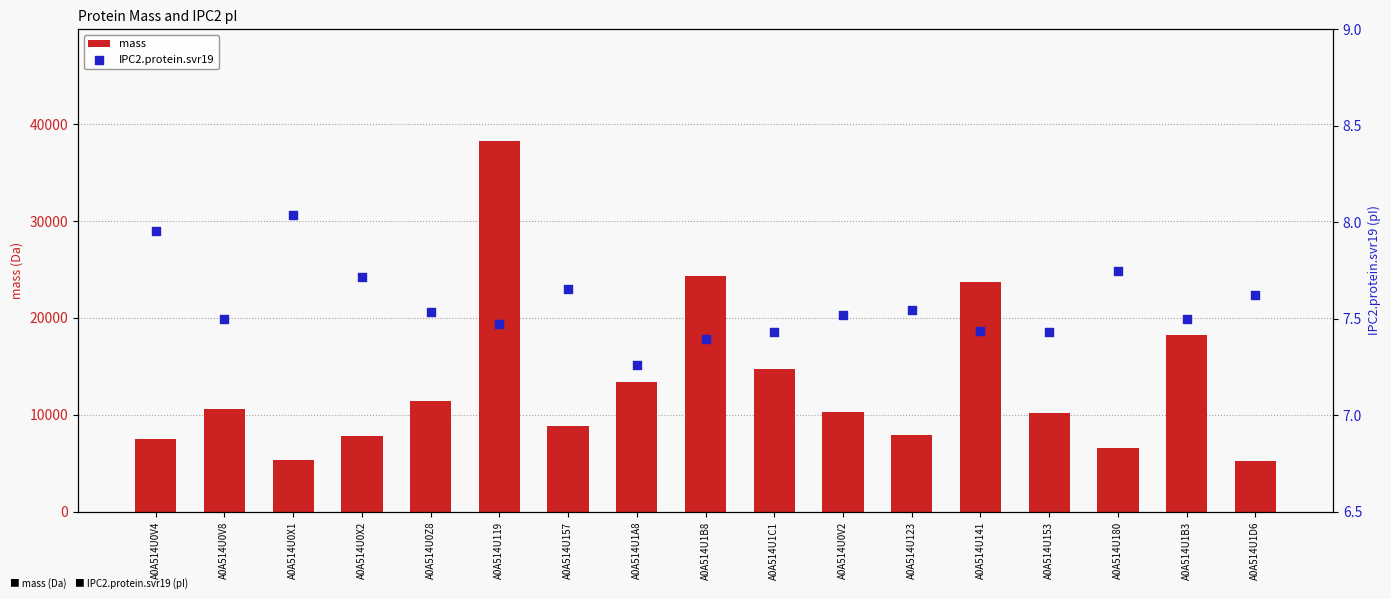

At which category is the sum across all series the highest?

A0A514U119